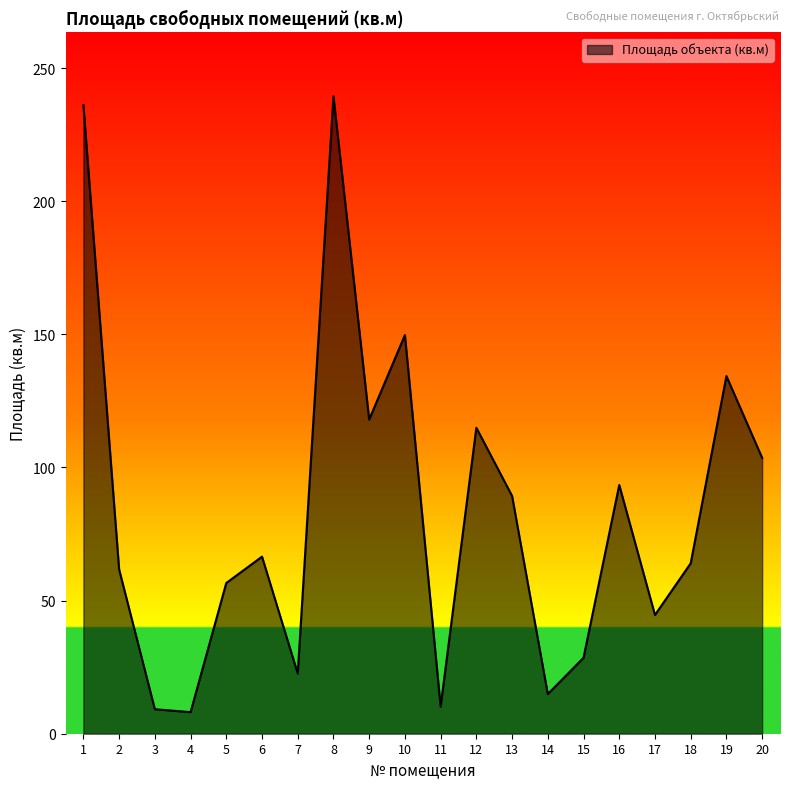

What is the sum of all values?

1665.6